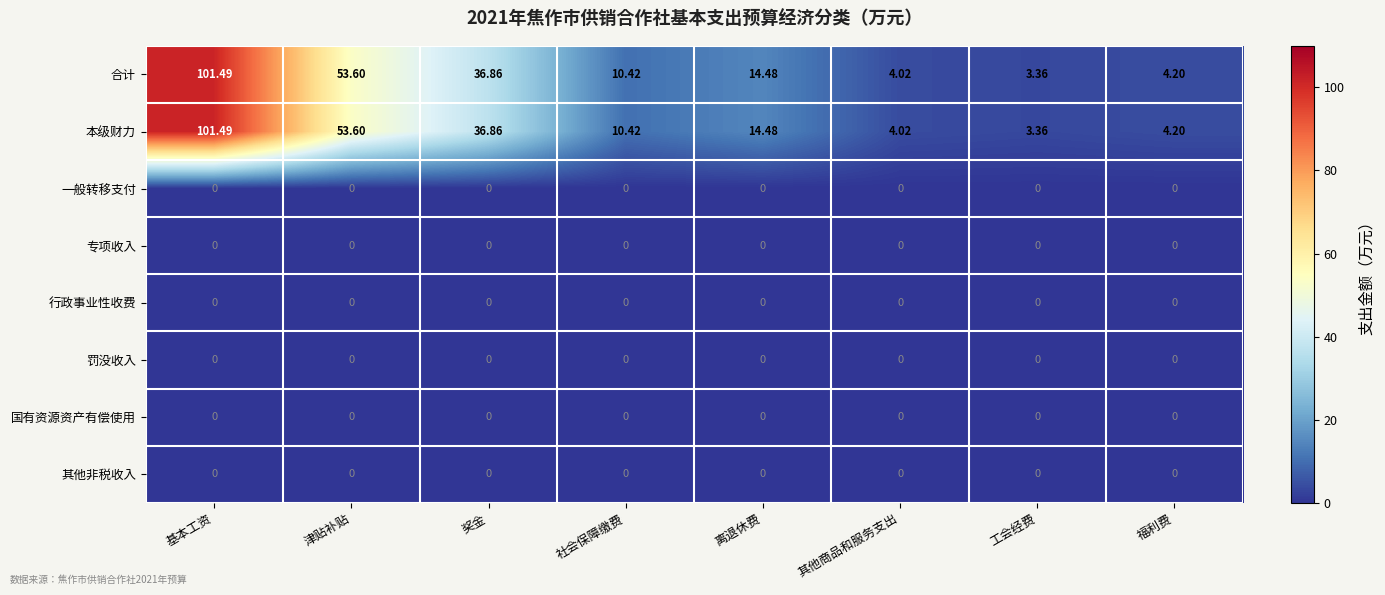

What is the total value across all series at 基本工资?

203.0